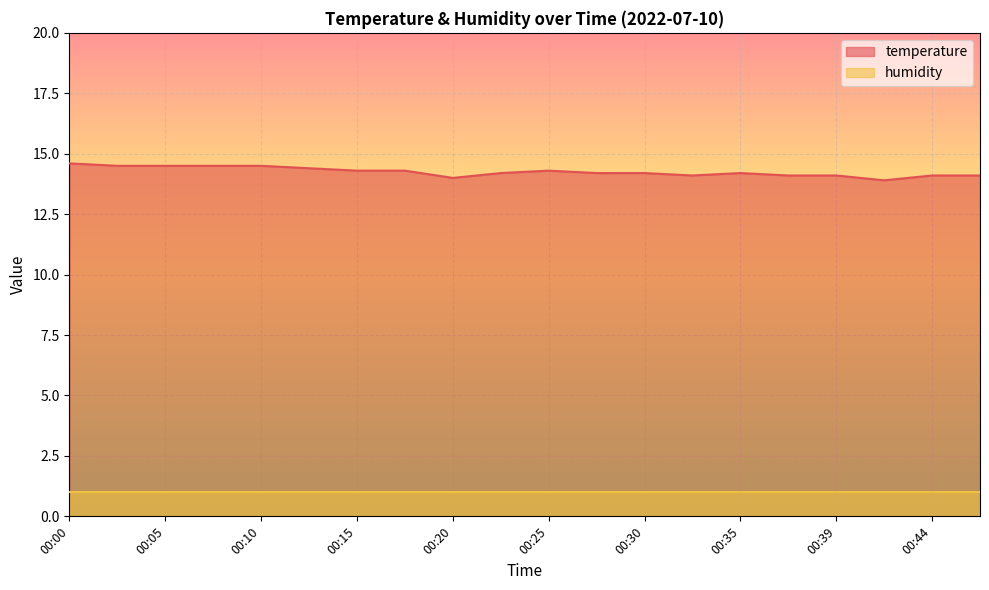

What is the sum of all values?

285.1